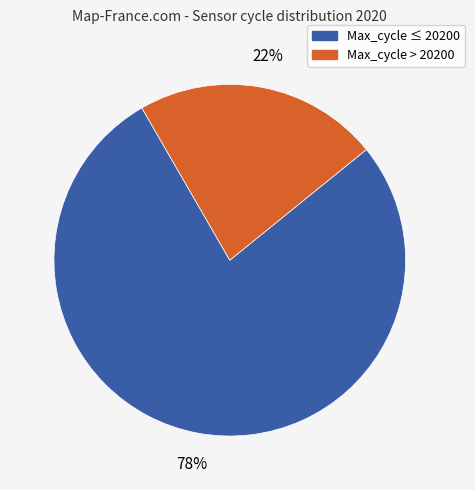

To the nearest percent, what is the average slice percentage?

50%